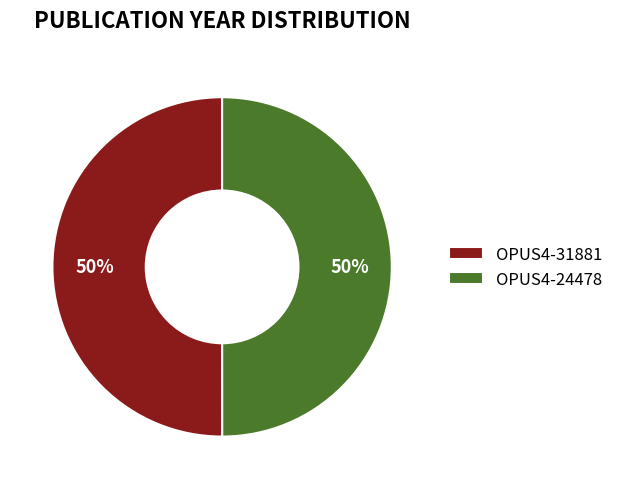

Is it true that OPUS4-24478 is 43% of the pie?

False